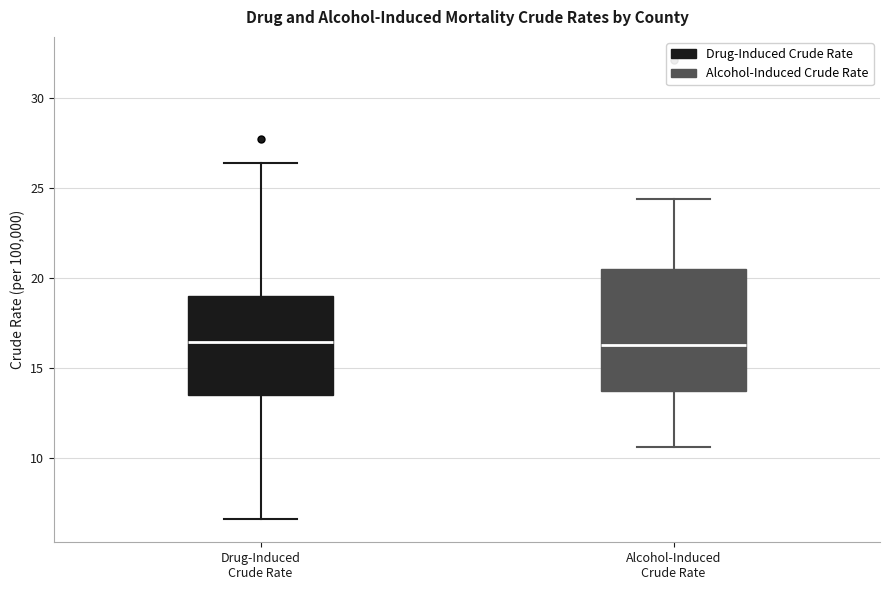

Reading left to right, read every box against the y-axis: the position of its median line, the range the box covers, and the ends of its whiskers. The values are not printed on the chart, so give them approximately, as read against the axis.

Drug-Induced Crude Rate: median 16.5, box 13.5 to 19.0, whiskers 6.5 to 26.5
Alcohol-Induced Crude Rate: median 16.5, box 13.5 to 20.5, whiskers 10.5 to 24.5